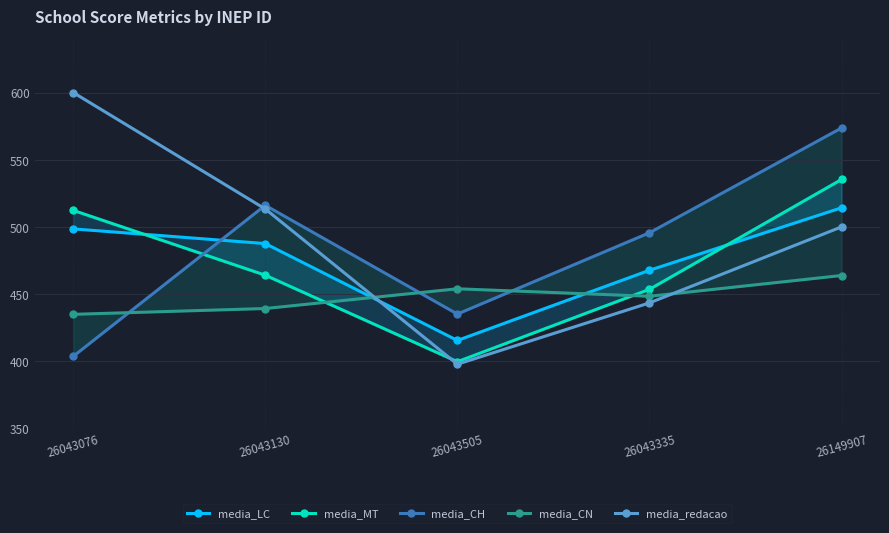

What is the label of the 1st point from the right?

26149907